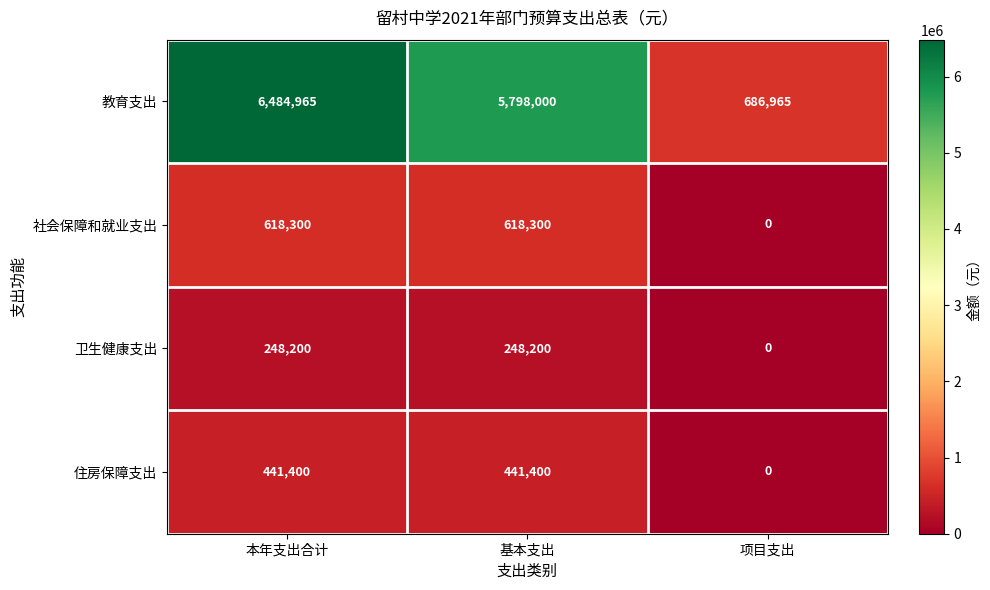

List the series in order of their peak value, highest first.

教育支出, 社会保障和就业支出, 住房保障支出, 卫生健康支出